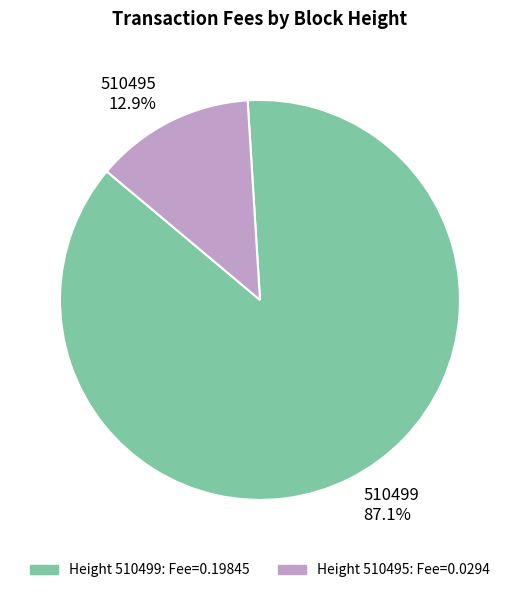

Which slice is the largest?

510499